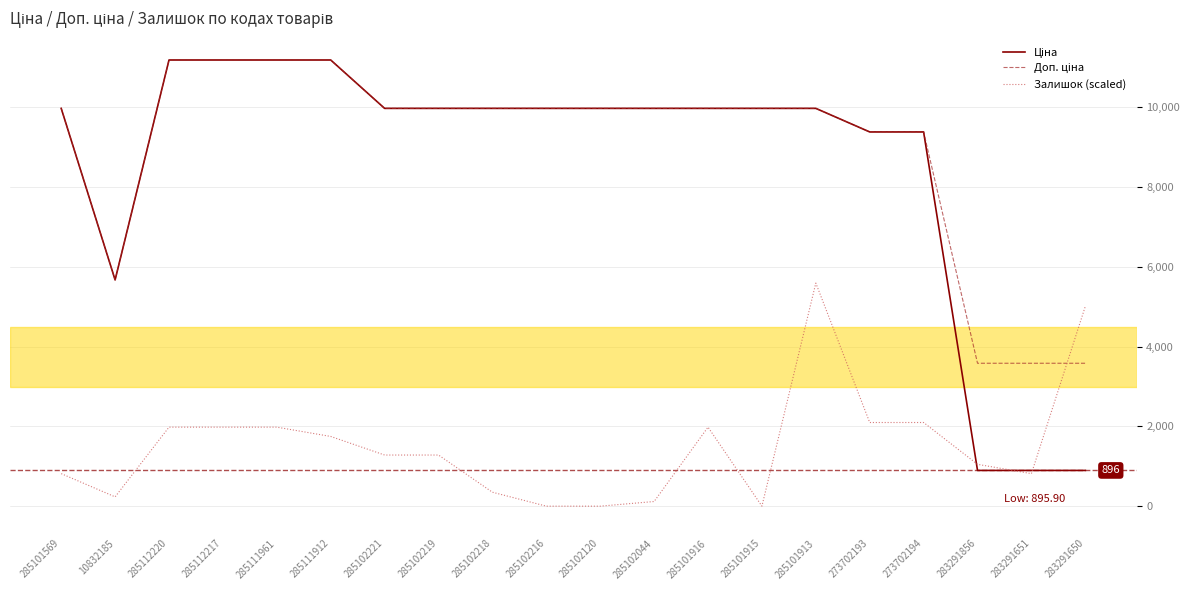

At which category is the sum across all series the highest?

285101913